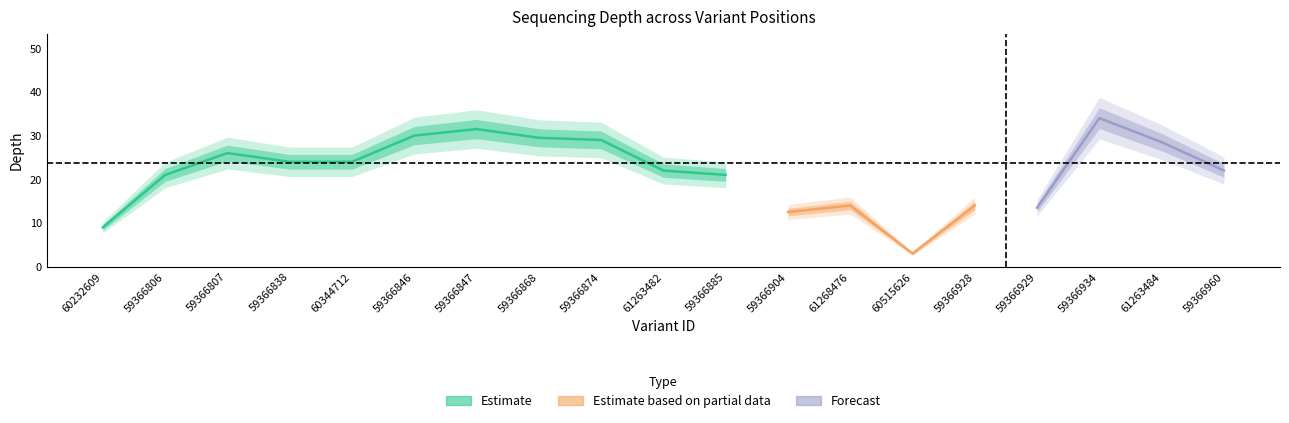

True or false: the data shows 17 at 59366807.

False